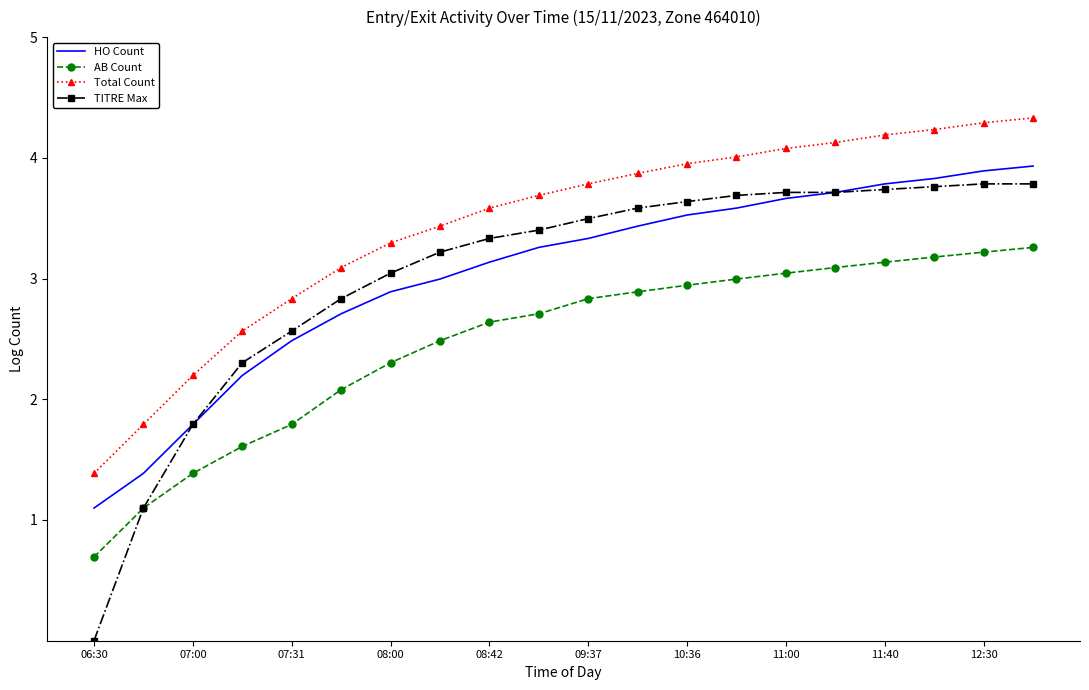

True or false: Total Count and AB Count intersect in this chart.

False